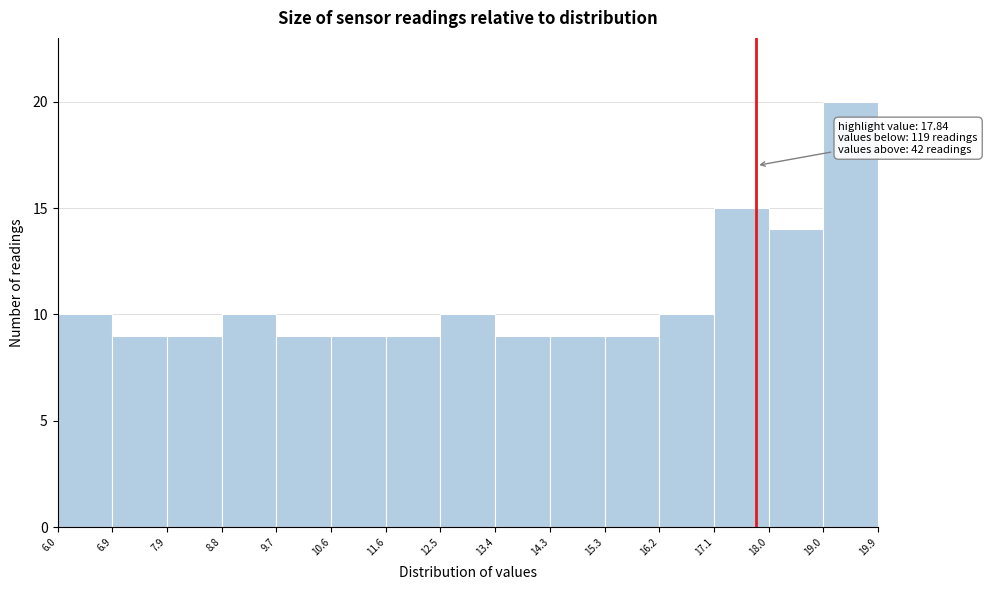

Which range on the x-axis has the tallest bar?

19.0 to 19.9